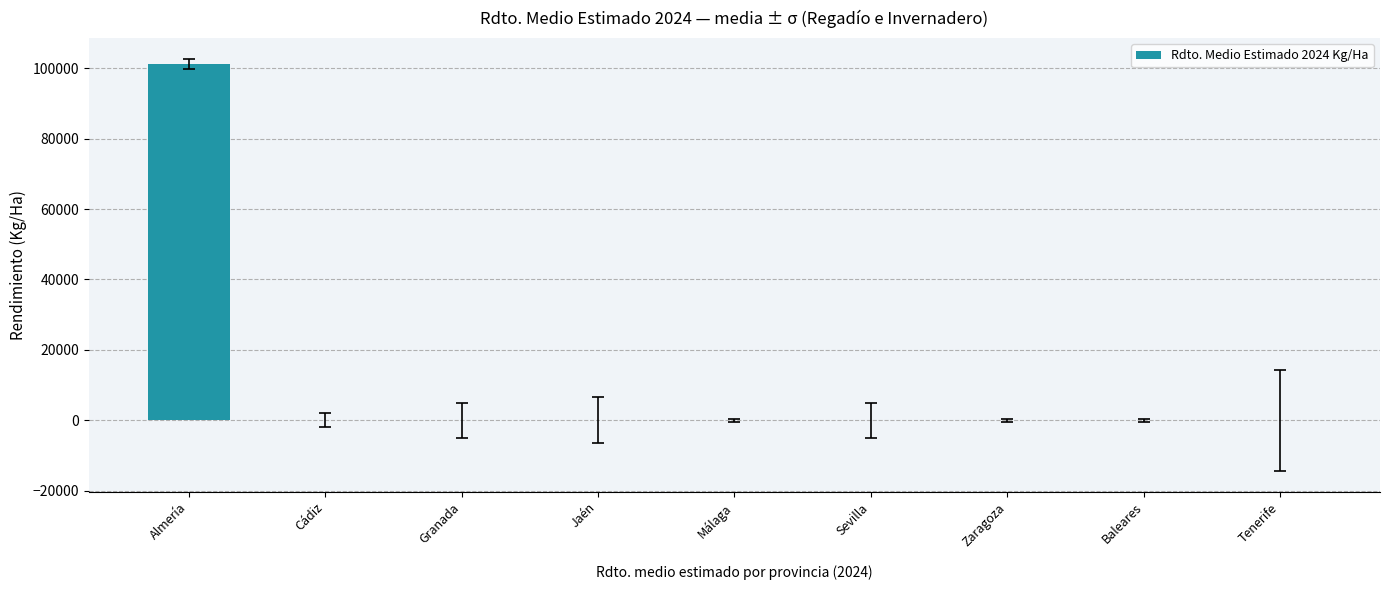

Are the bars horizontal?

No